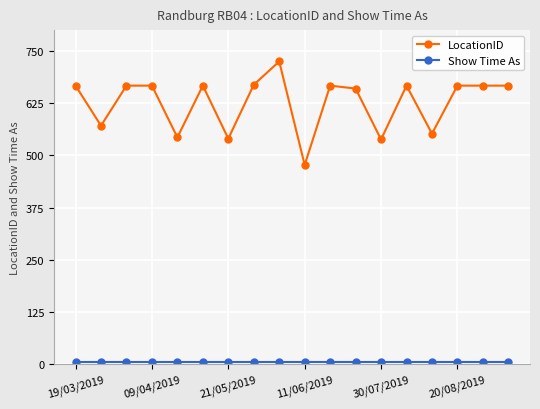

At how many categories does at least one series exceed 366?

18